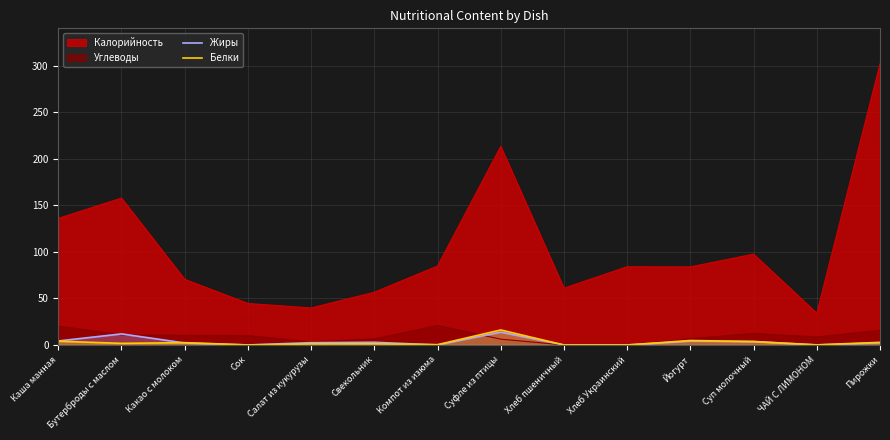

Is it true that Жиры equals 7.5 at Бутерброды с маслом?

False